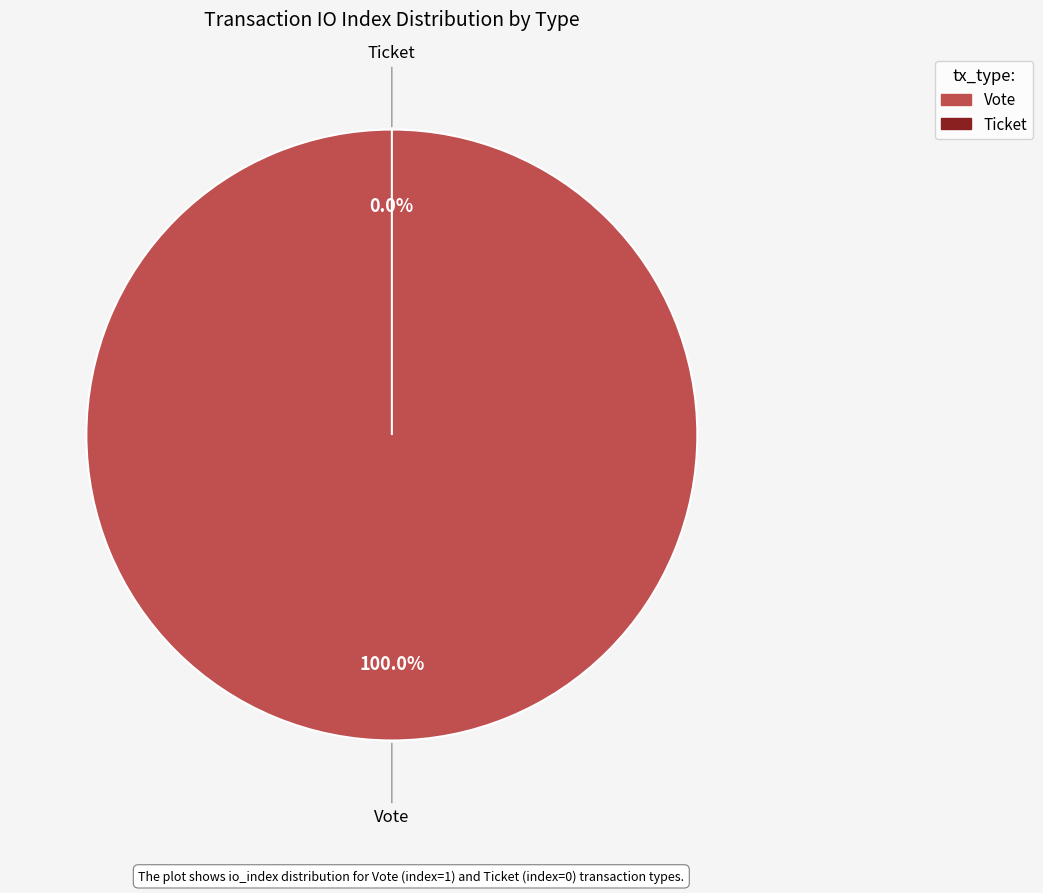

Count the number of slices in the pie.

2